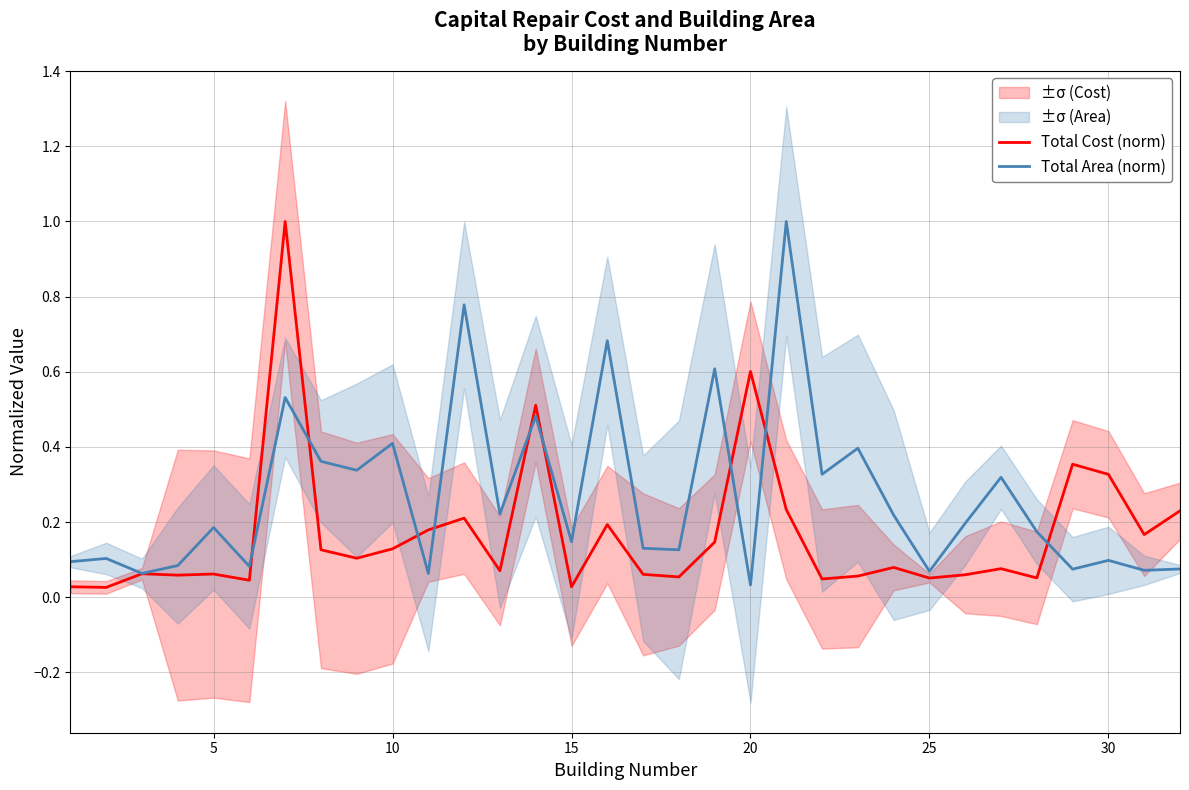

What is the sum of all Total Area (norm) values?

8.5